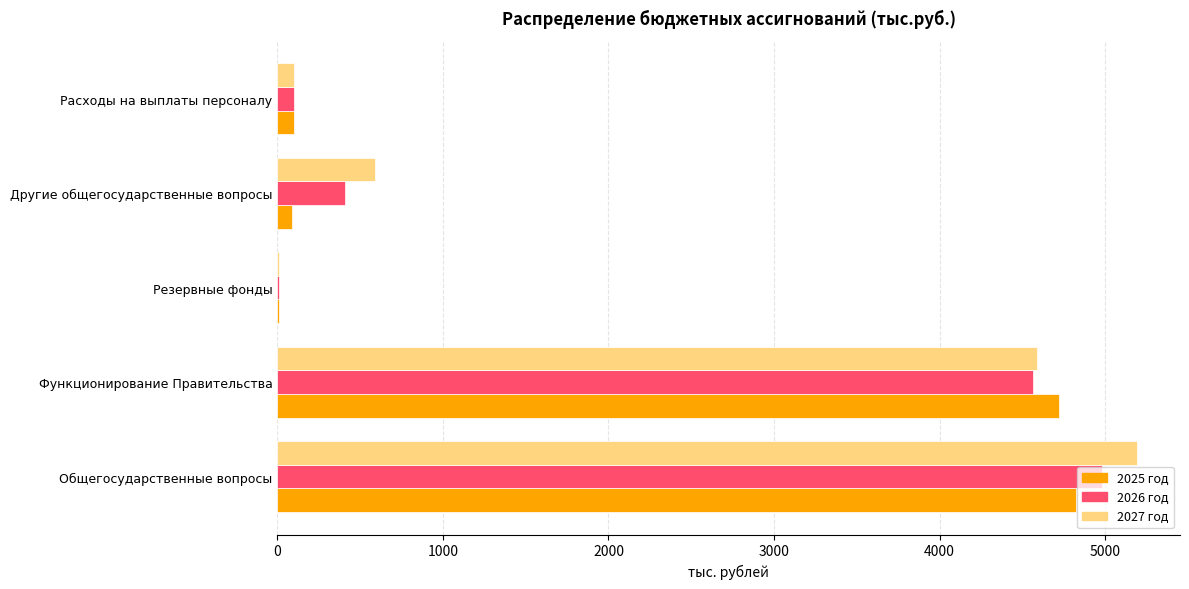

Is it true that 2025 год equals 2825.0 at Функционирование Правительства?

False